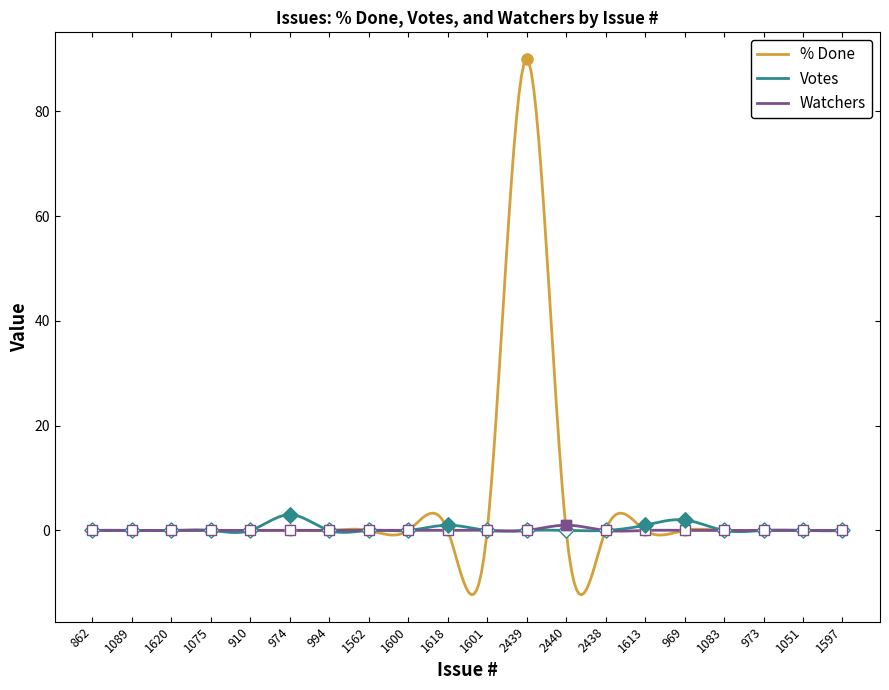

Which series has the widest spread of Y values?

% Done